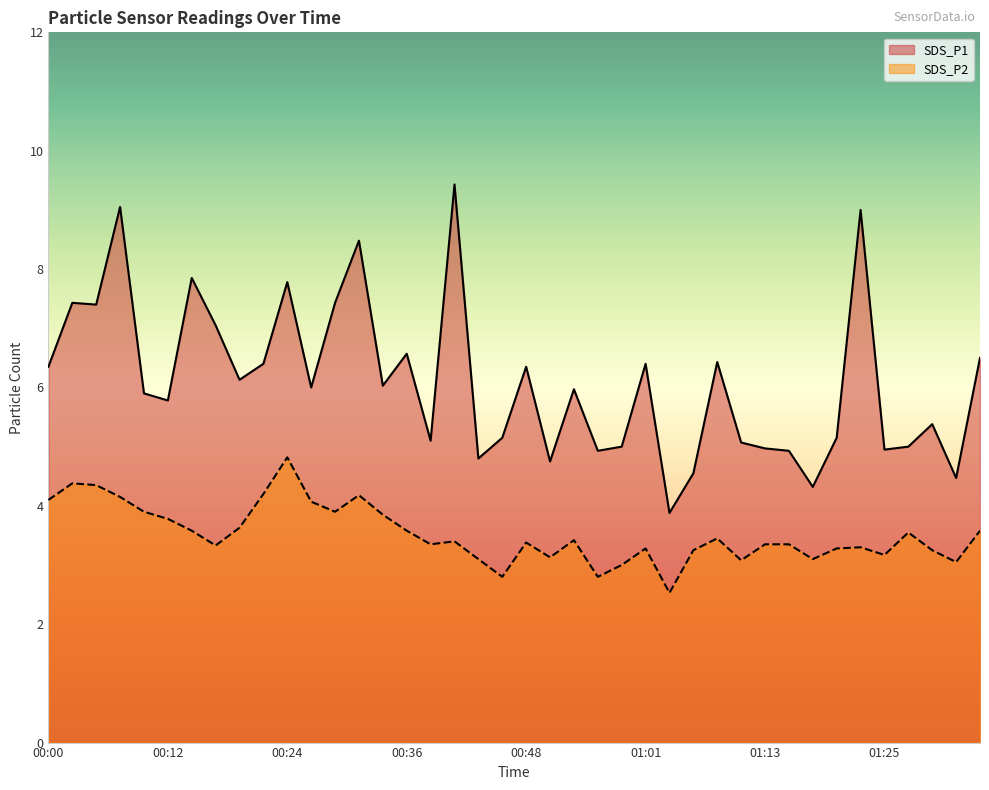

What is the maximum value for SDS_P2?

4.8